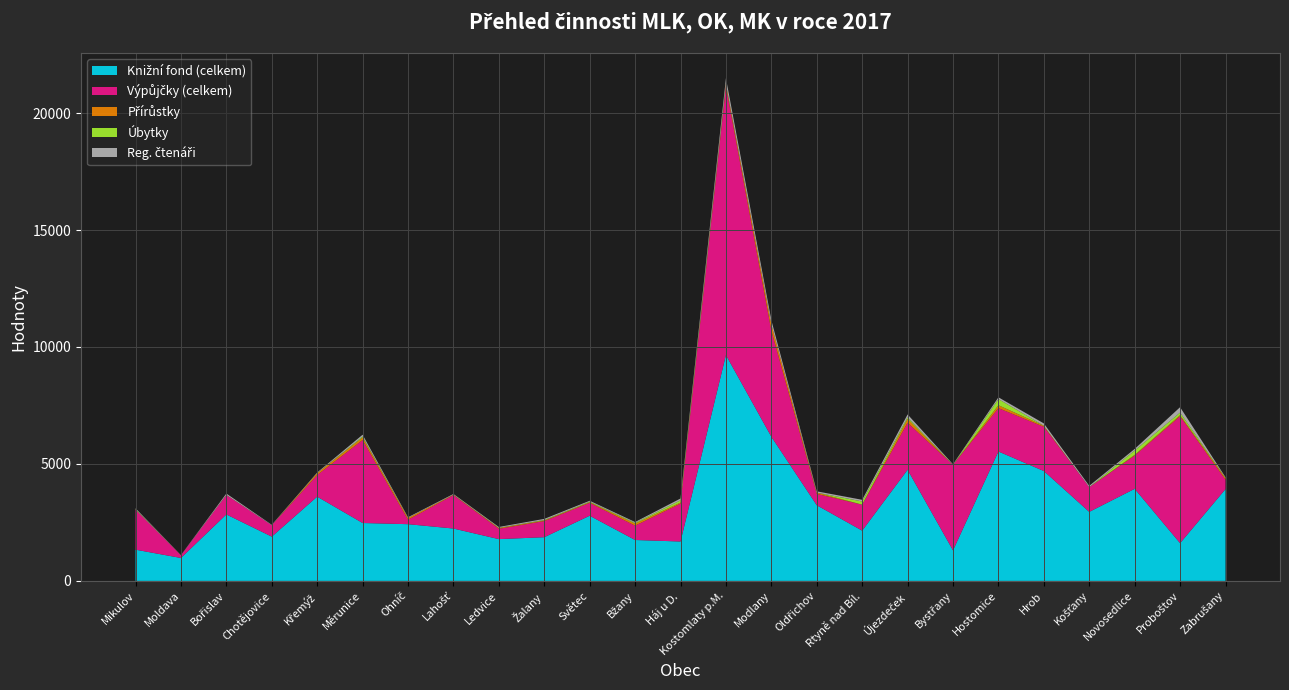

Reading left to right, transcribe all the data shown in this chart.

Knižní fond (celkem): 1335	980	2842	1892	3602	2475	2425	2239	1786	1868	2786	1749	1684	9655	6164	3235	2148	4751	1306	5532	4697	2951	3936	1613	3924
Výpůjčky (celkem): 1703	115	830	488	925	3547	192	1428	443	689	553	612	1618	11474	4537	484	1112	2009	3656	1854	1890	1057	1419	5426	403
Přírůstky: 13	0	6	0	80	109	76	21	33	27	24	86	47	119	273	56	0	166	0	124	45	0	33	49	71
Úbytky: 11	0	0	0	3	40	0	0	9	20	26	33	97	7	0	0	137	68	1	264	2	0	184	108	10
Reg. čtenáři: 40	7	56	18	25	78	29	28	34	47	37	37	76	236	172	54	70	122	23	75	98	57	70	230	26